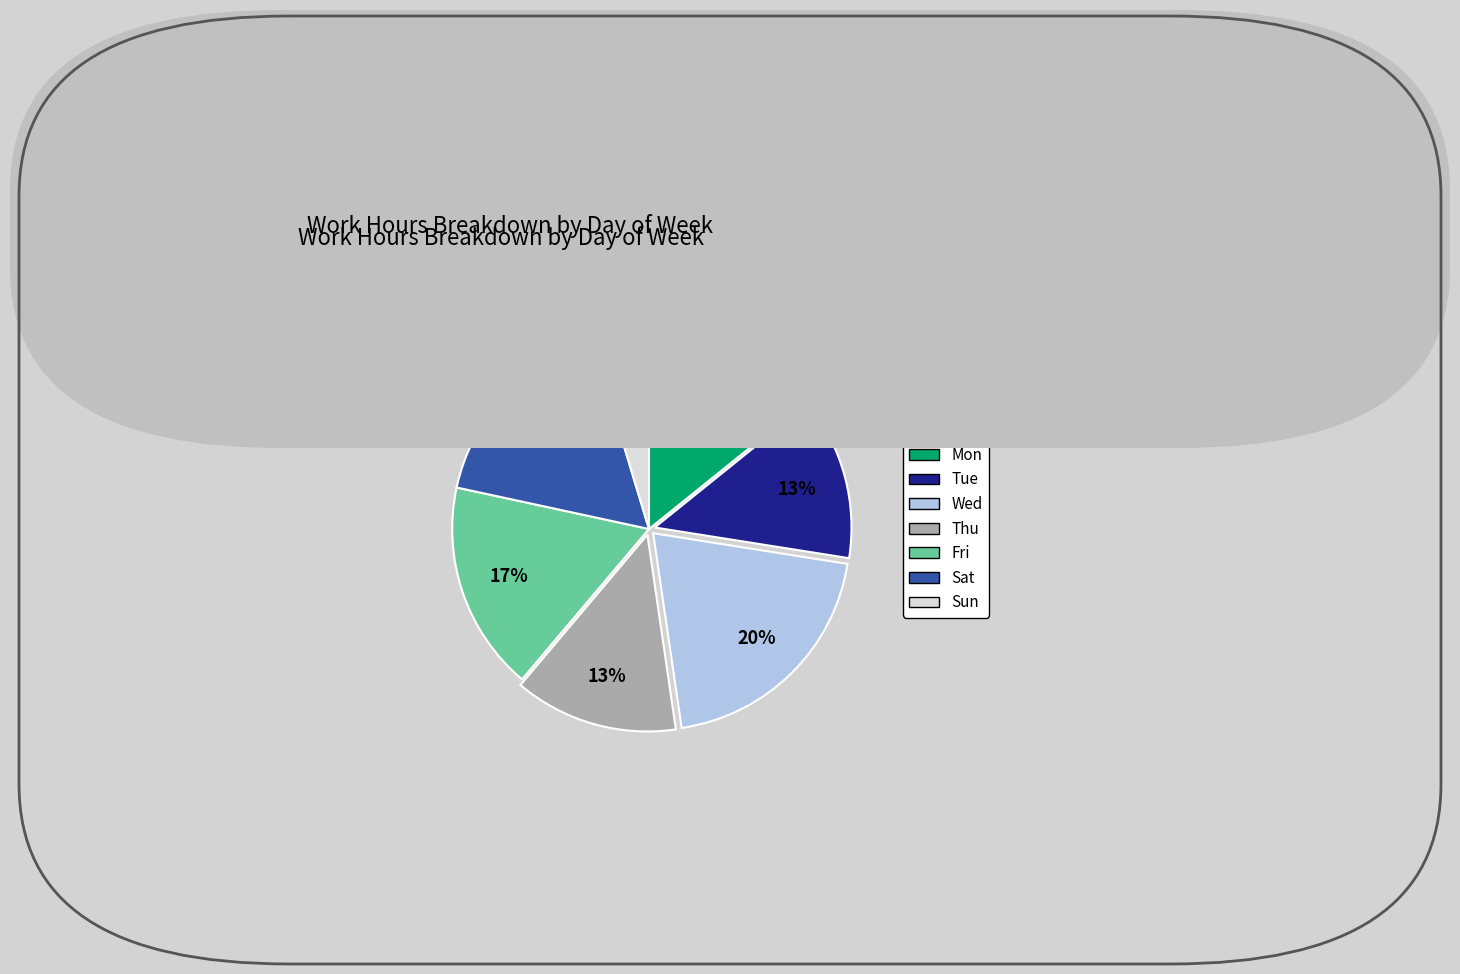

Between Fri and Mon, which is larger?

Fri